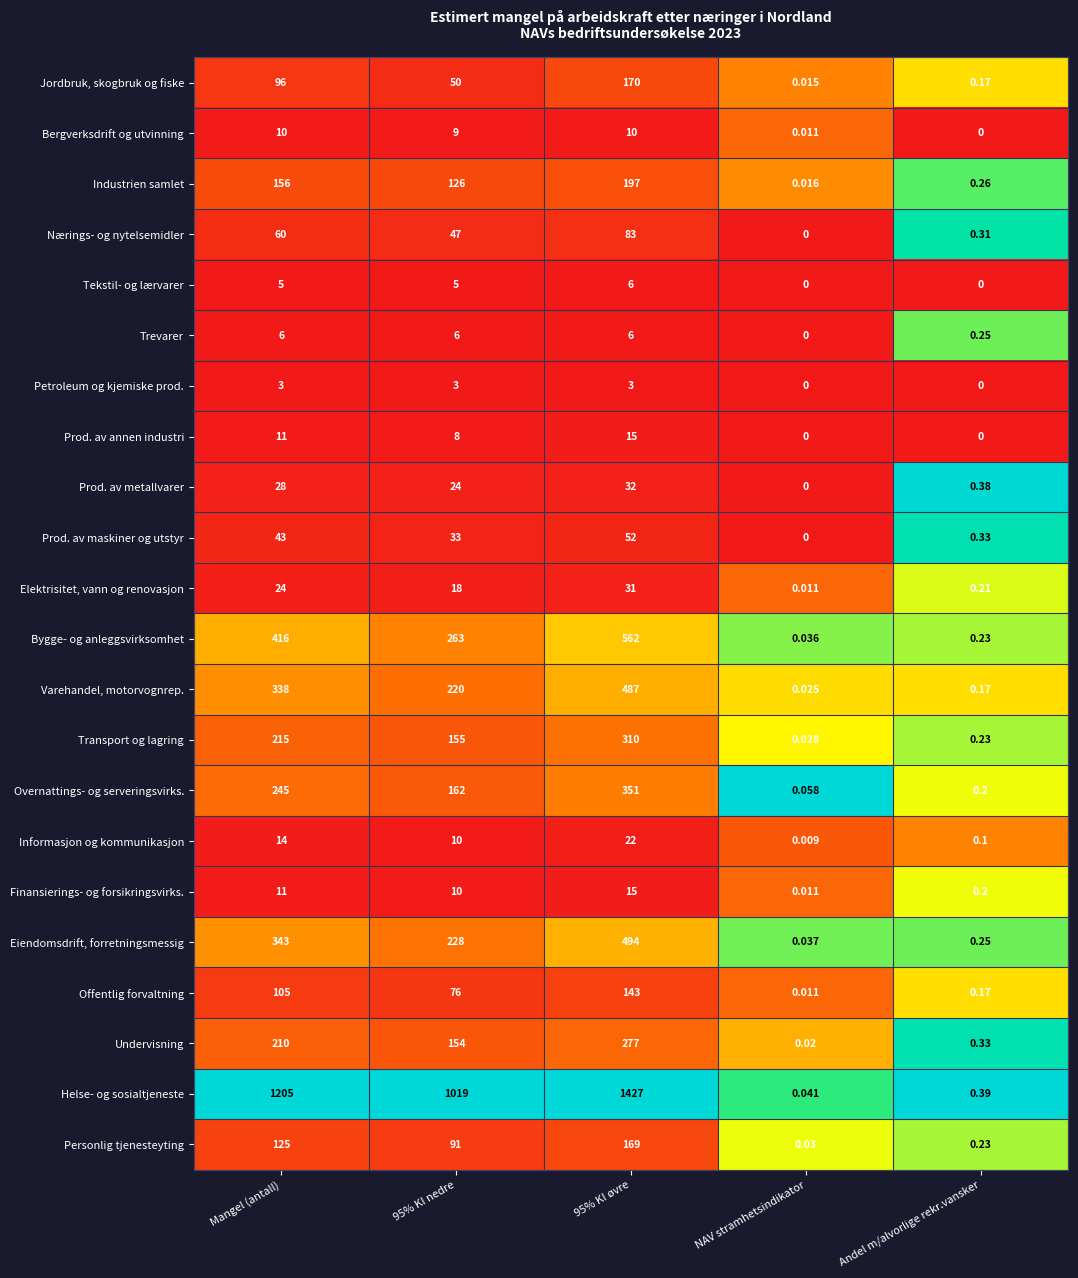

Between 95% KI nedre and Andel m/alvorlige rekr.vansker, which series saw the biggest shift?

Helse- og sosialtjeneste